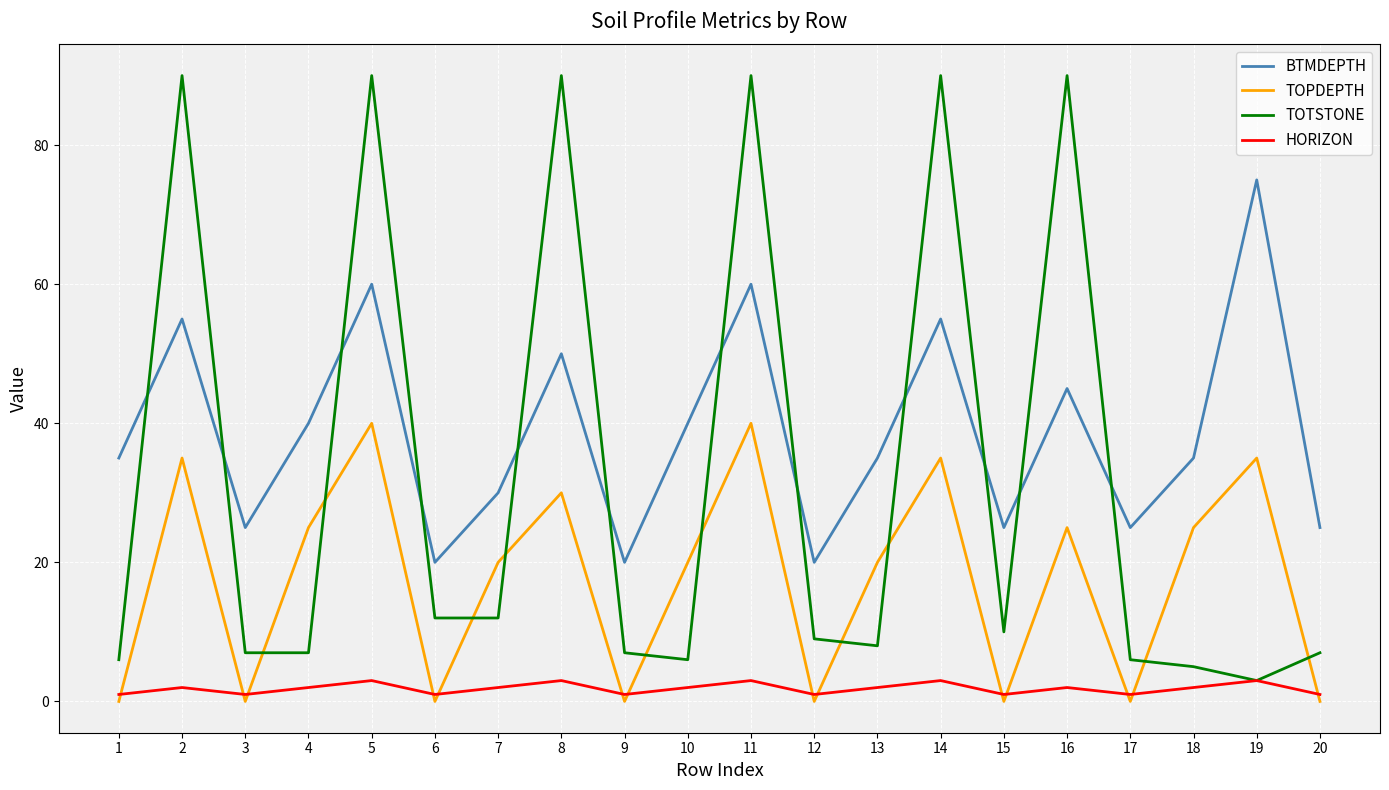

Between 10 and 20, which series saw the biggest shift?

TOPDEPTH